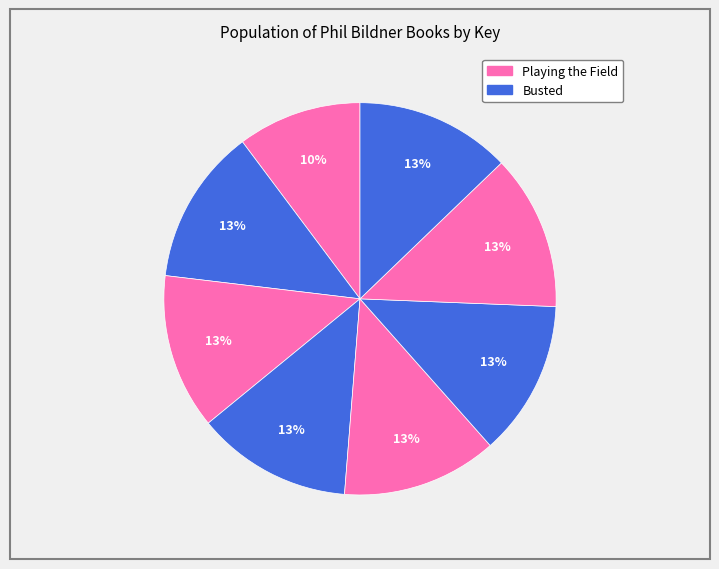

Which category has the smallest portion of the pie?

Playing the Field